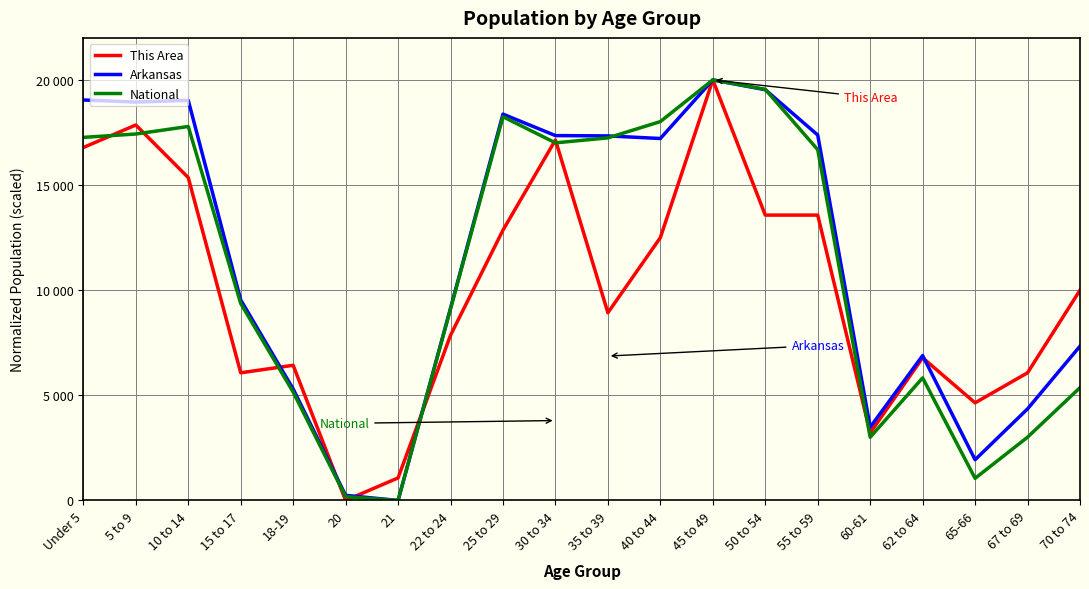

What is the difference between the maximum and minimum values in the National series?

20000.0